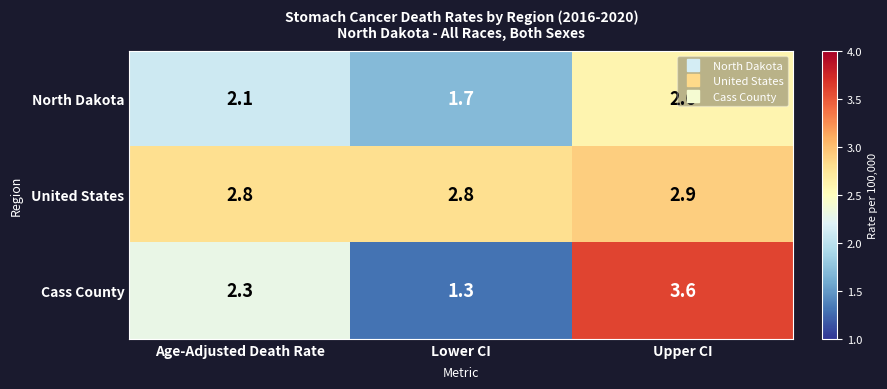

At Lower CI, list the series in order from largest to smallest.

United States, North Dakota, Cass County